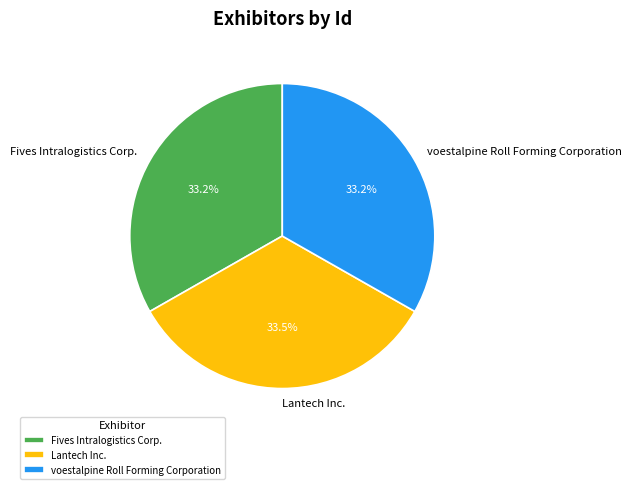

Does Lantech Inc. represent more than half of the total?

No